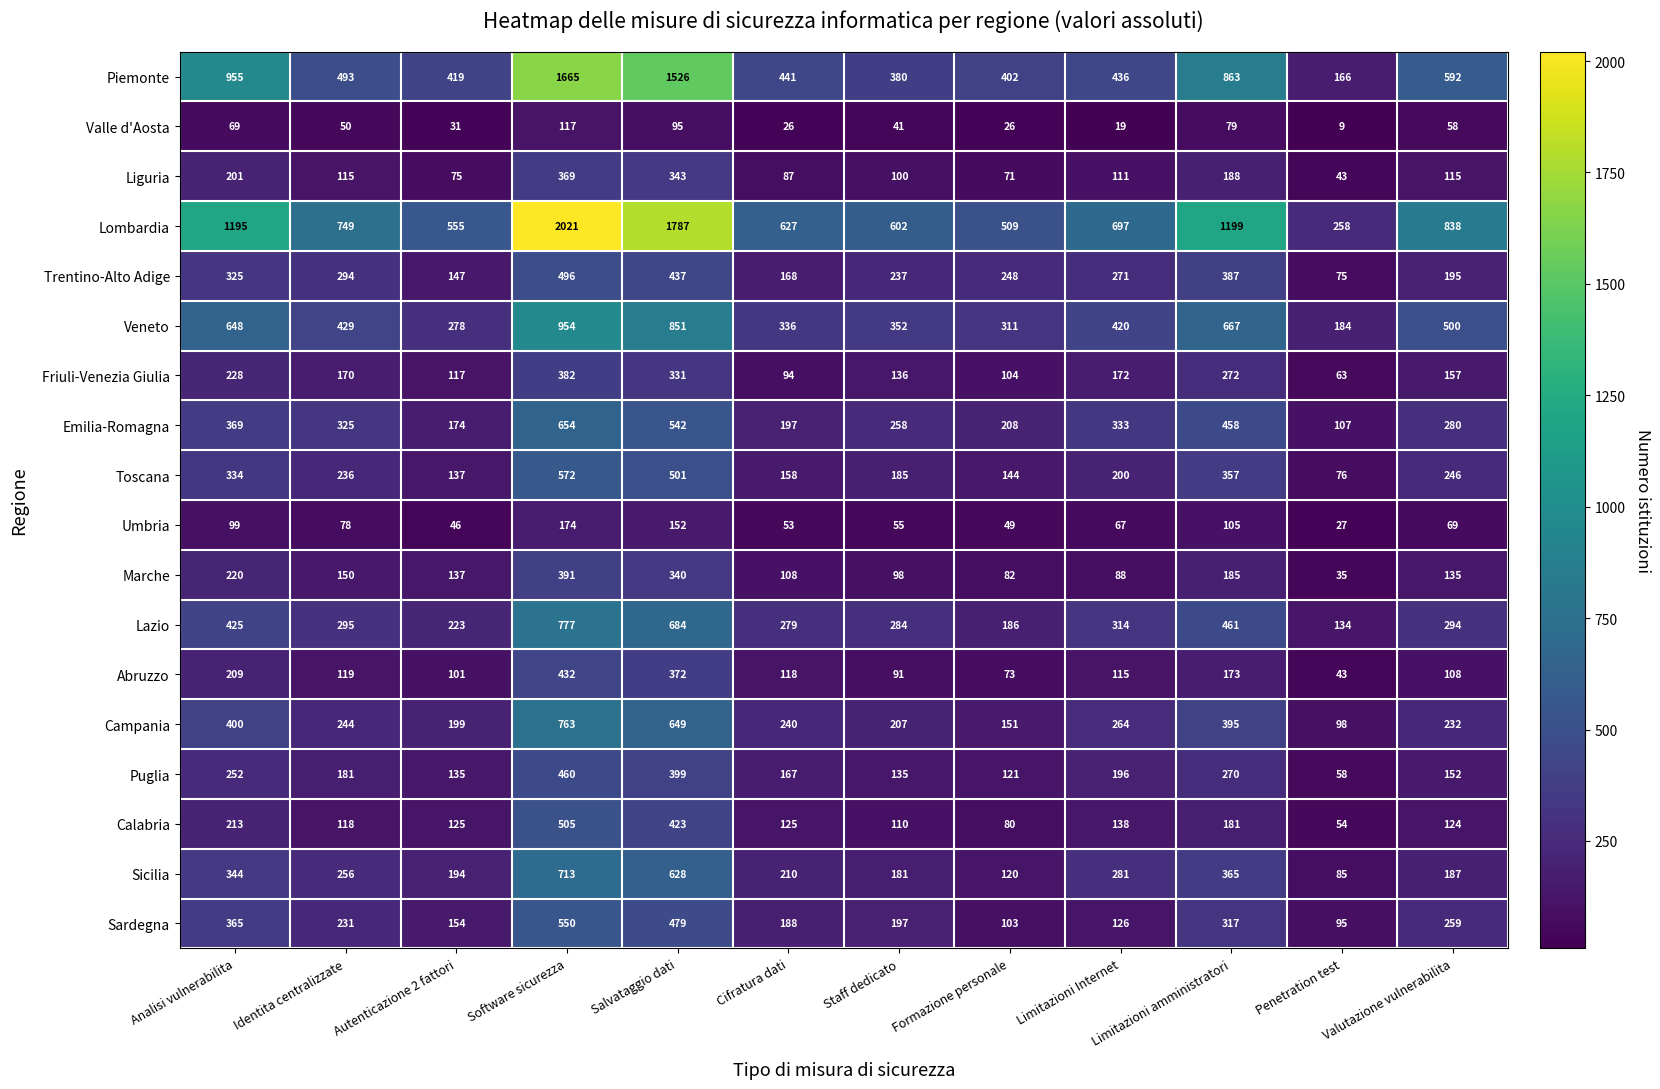

At which label does Lazio first exceed 295?

Analisi vulnerabilita